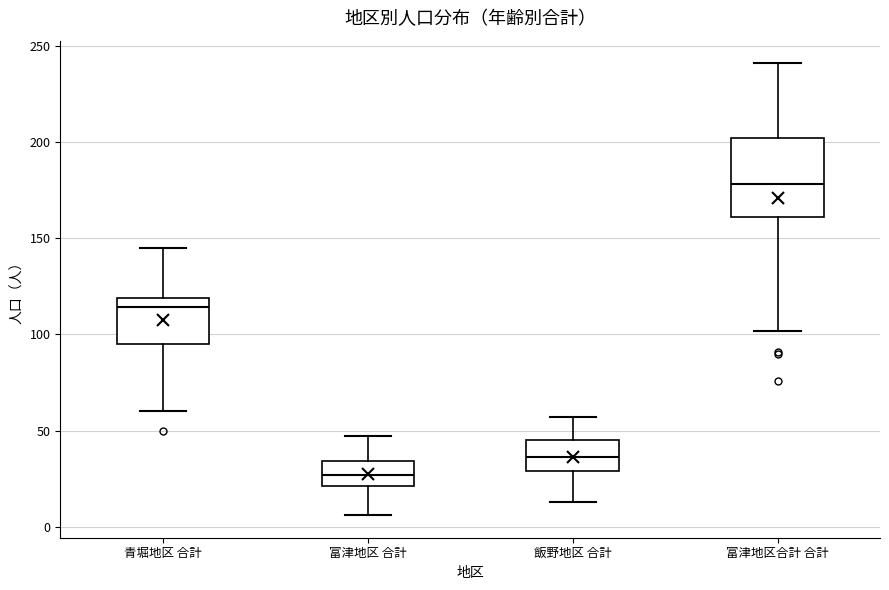

Reading left to right, read every box against the y-axis: the position of its median line, the range the box covers, and the ends of its whiskers. The values are not printed on the chart, so give them approximately, as read against the axis.

青堀地区 合計: median 115, box 95 to 120, whiskers 60 to 145
富津地区 合計: median 25, box 20 to 35, whiskers 5 to 45
飯野地区 合計: median 35, box 30 to 45, whiskers 15 to 55
富津地区合計 合計: median 180, box 160 to 200, whiskers 100 to 240